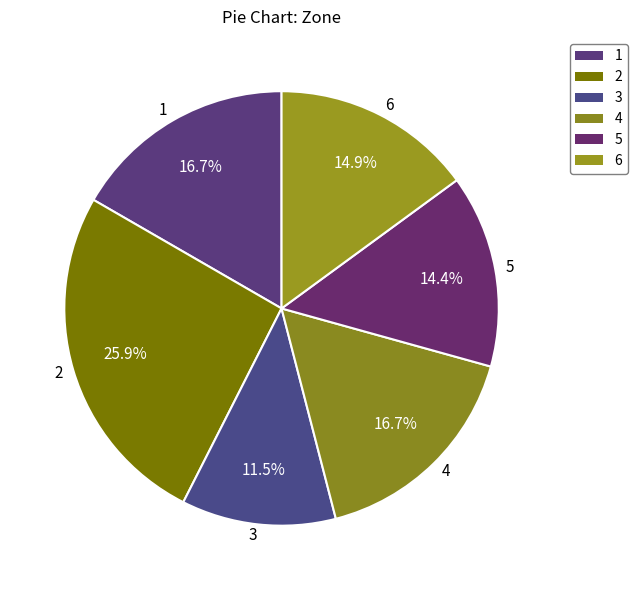

Does any single category account for the majority?

No